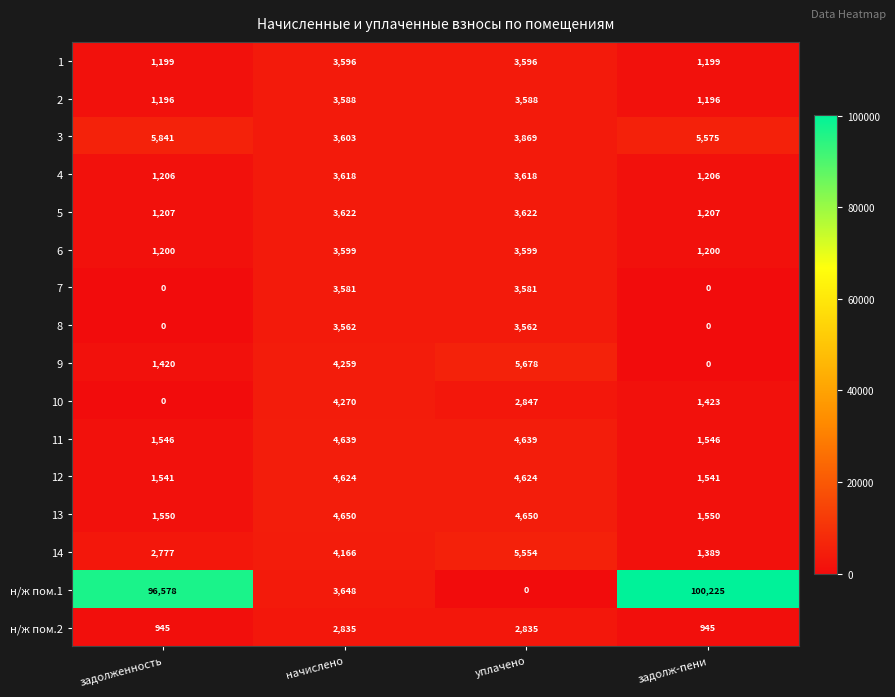

What is the total value across all series at уплачено?

59862